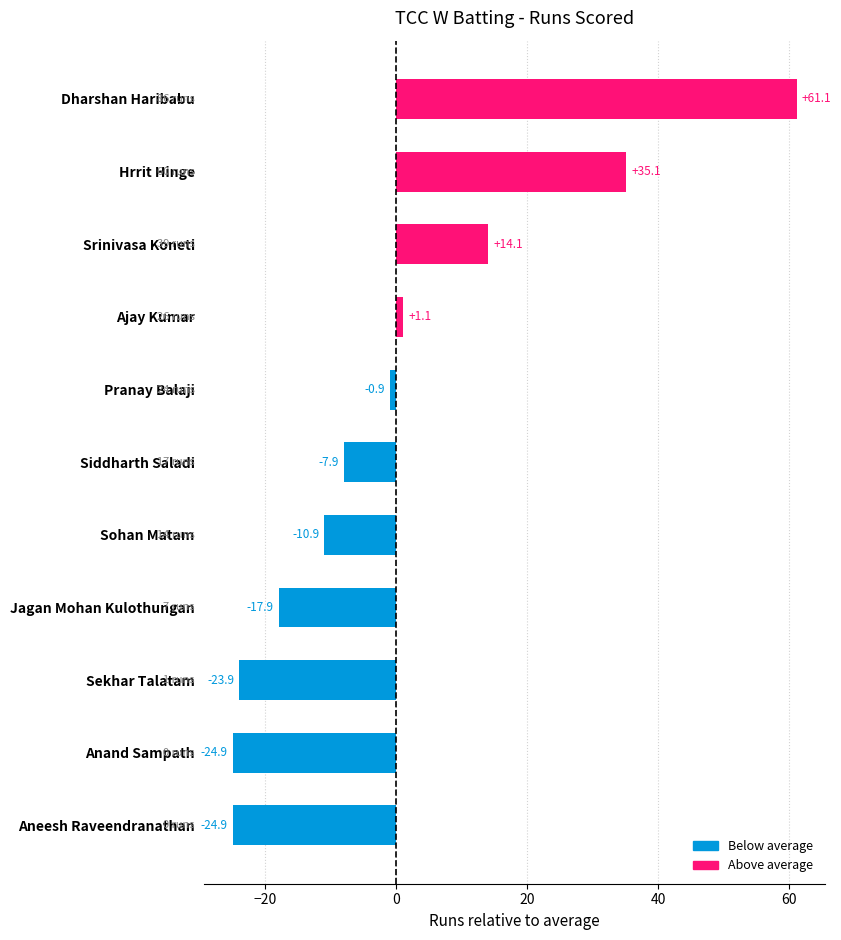

Between Jagan Mohan Kulothungan and Anand Sampath, which is larger?

Jagan Mohan Kulothungan